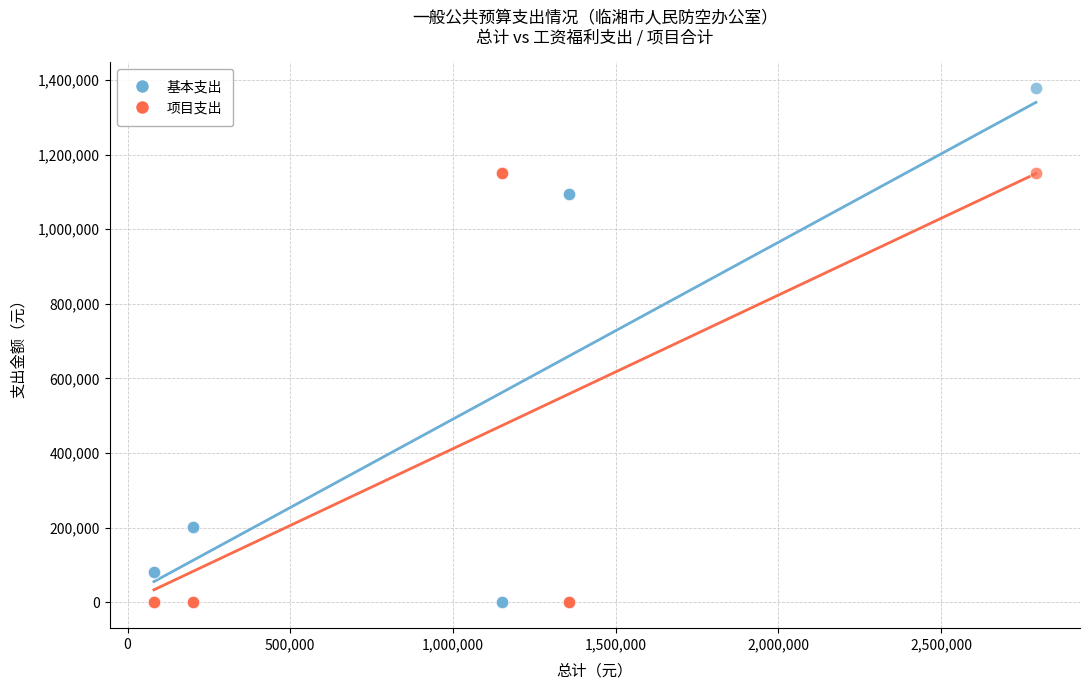

Which series contains the highest Y value?

基本支出